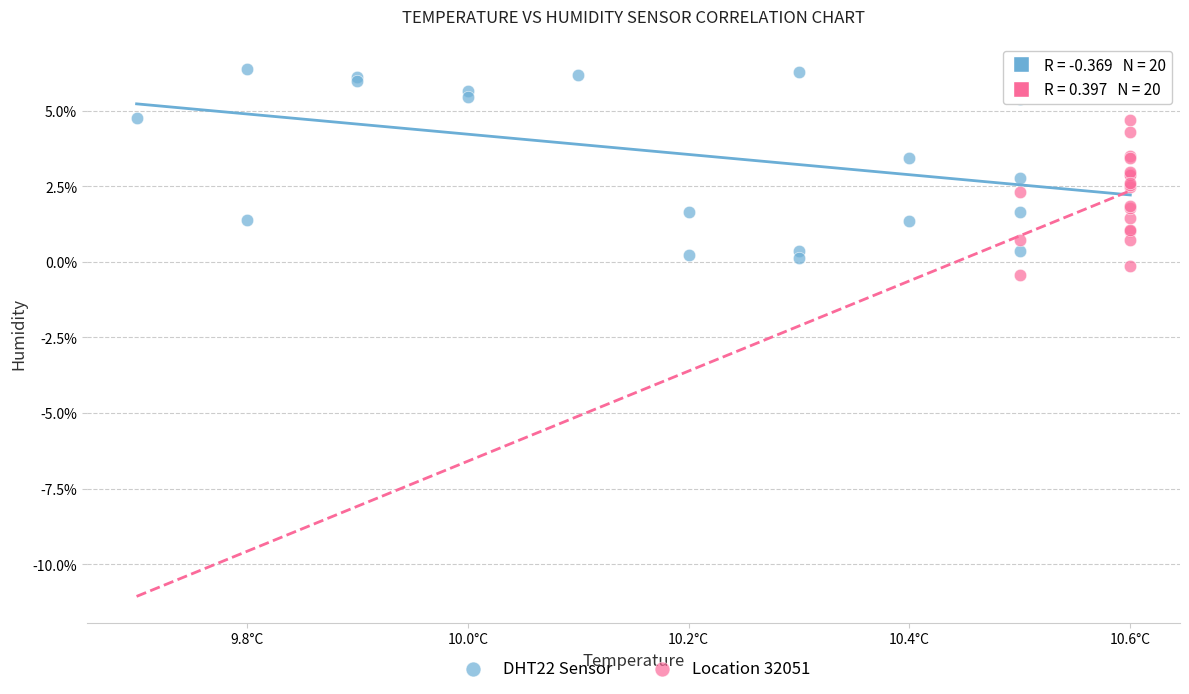

Which series contains the lowest Y value?

Location 32051